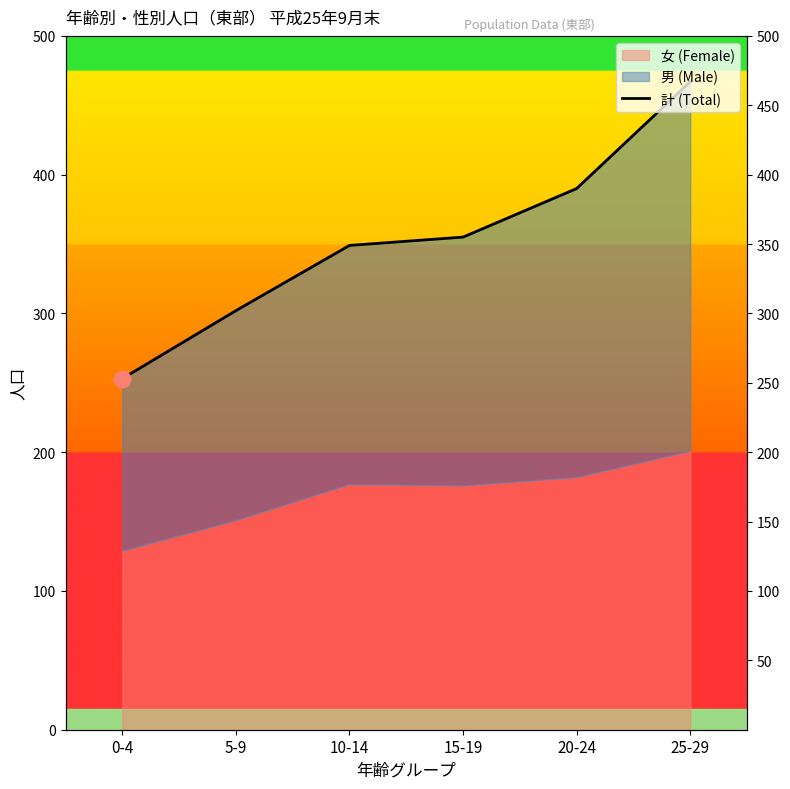

Count the values in the range 302 to 390.

4